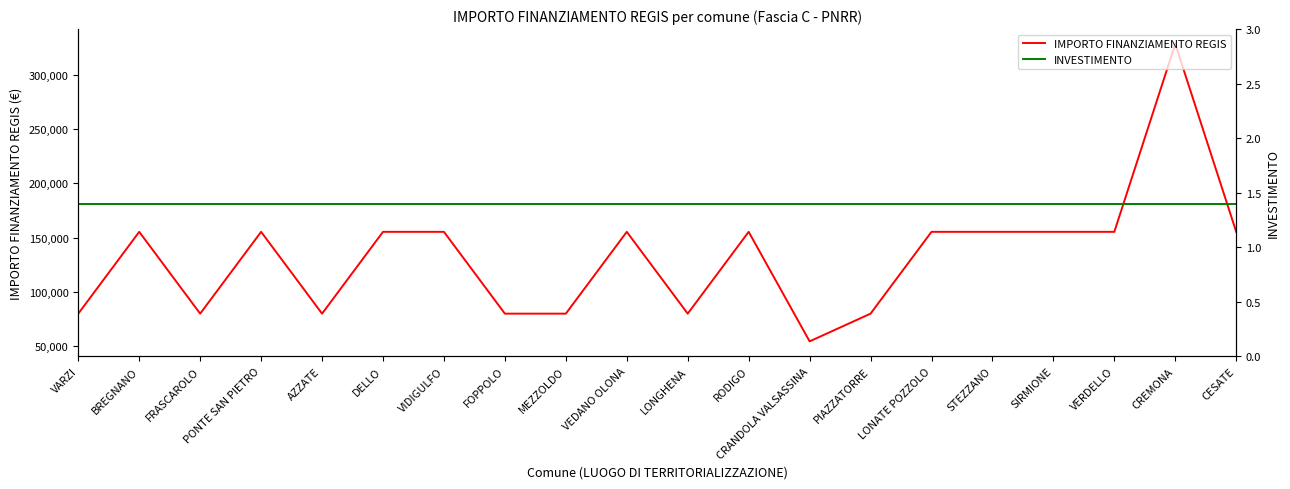

Does the chart have visible grid lines?

No